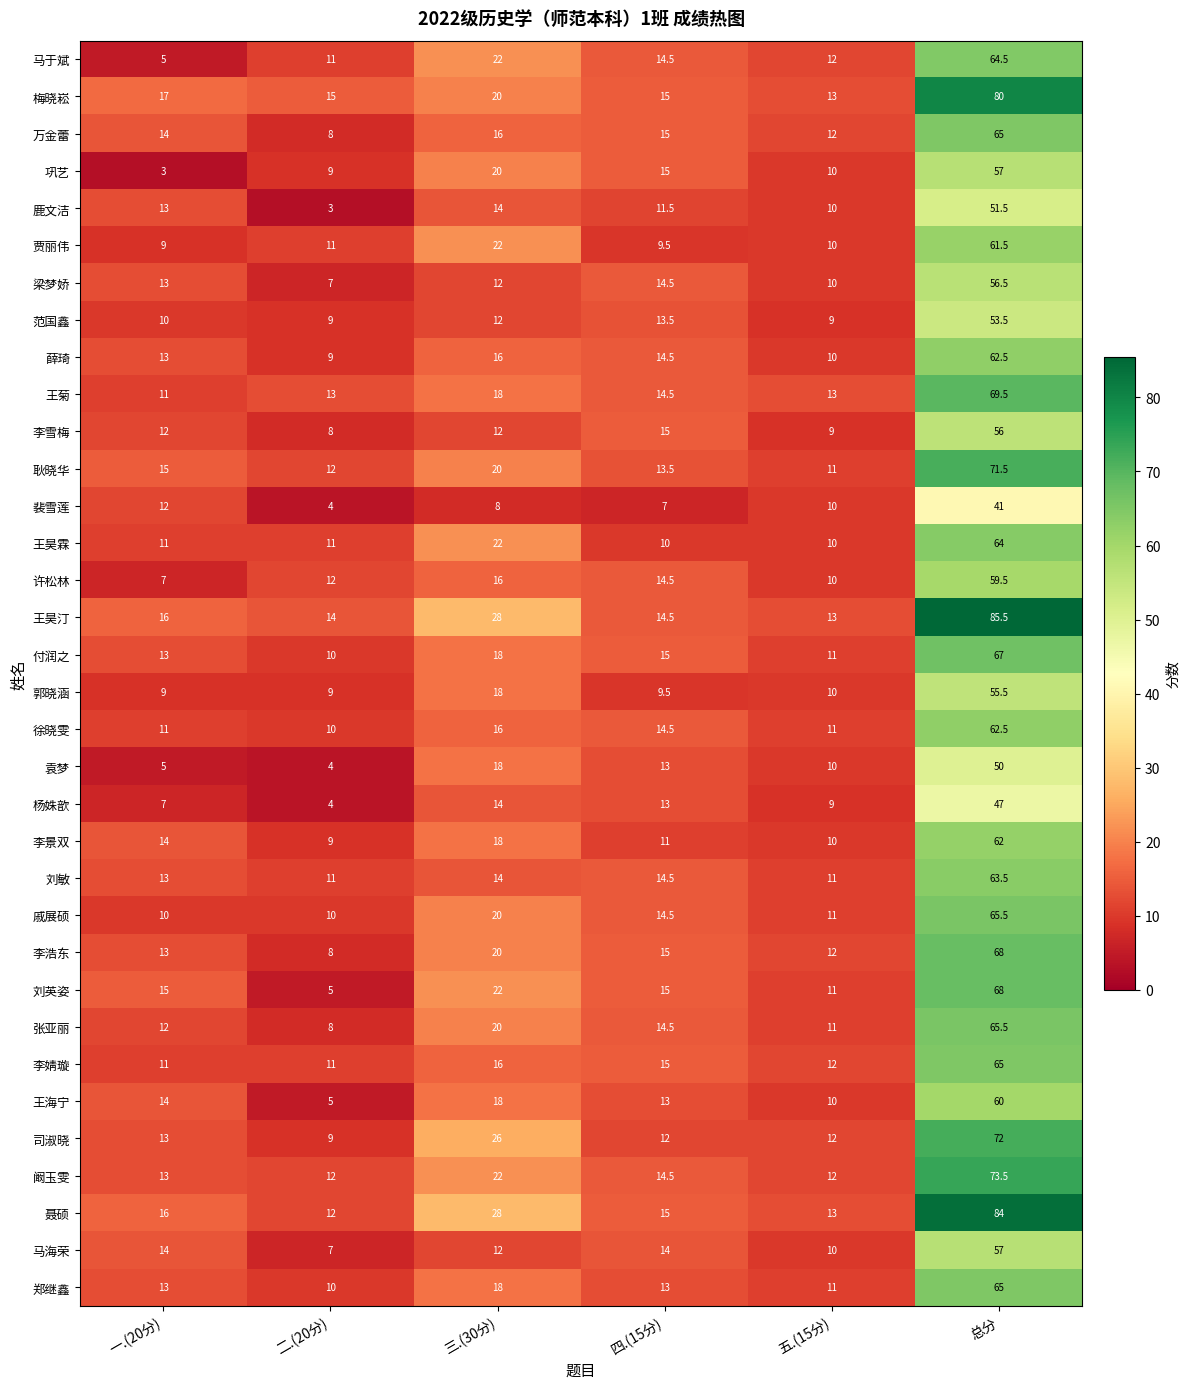

Is it true that 许松林 equals 11.3 at 一.(20分)?

False